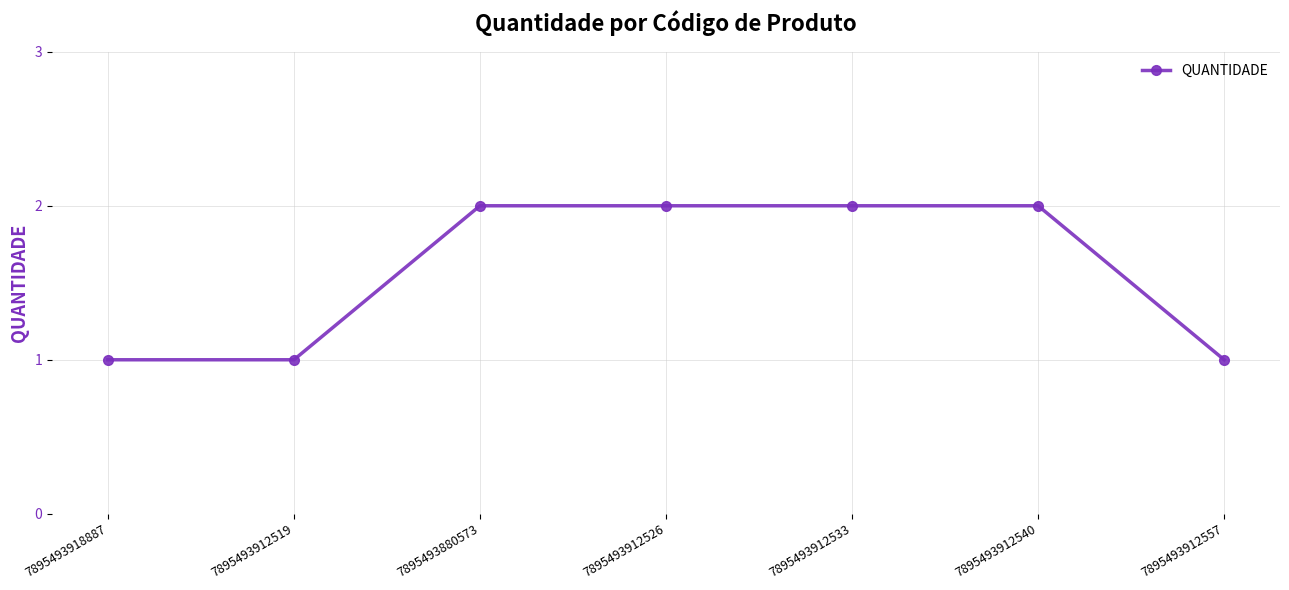

What is the sum of all values?

11